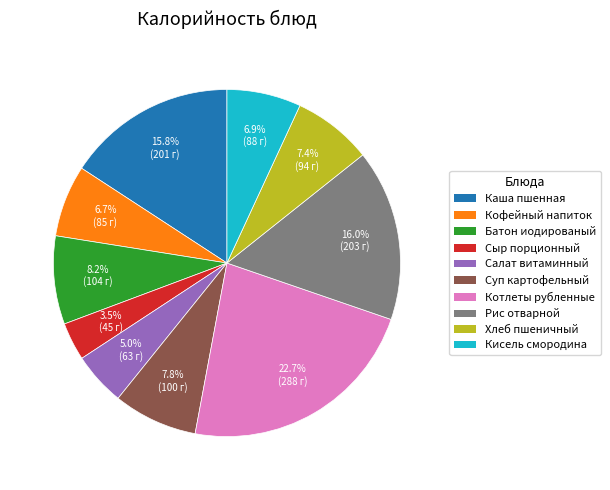

Is there any slice that represents more than half of the pie?

No